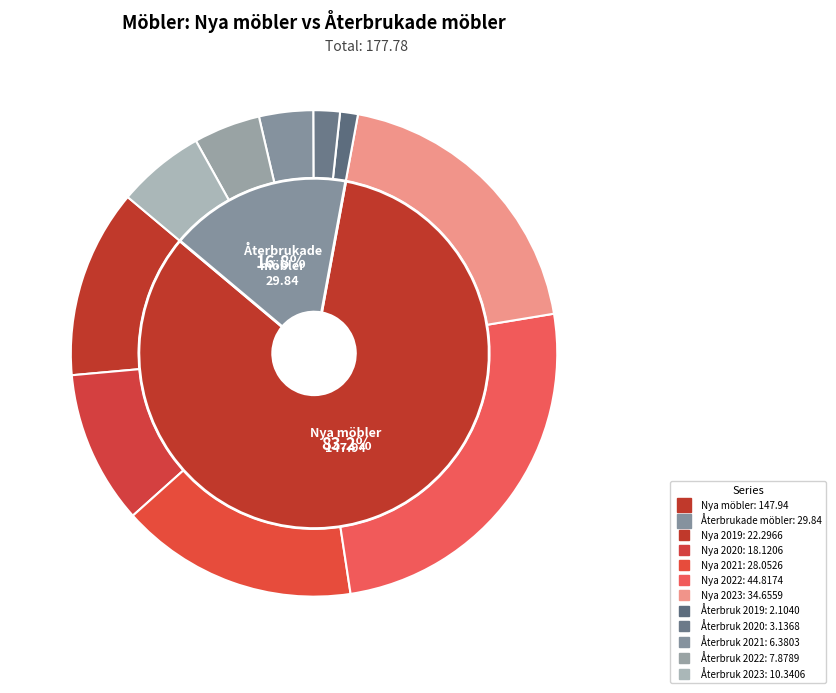

The Nya möbler 2023 slice represents 19% of the pie. True or false?

True